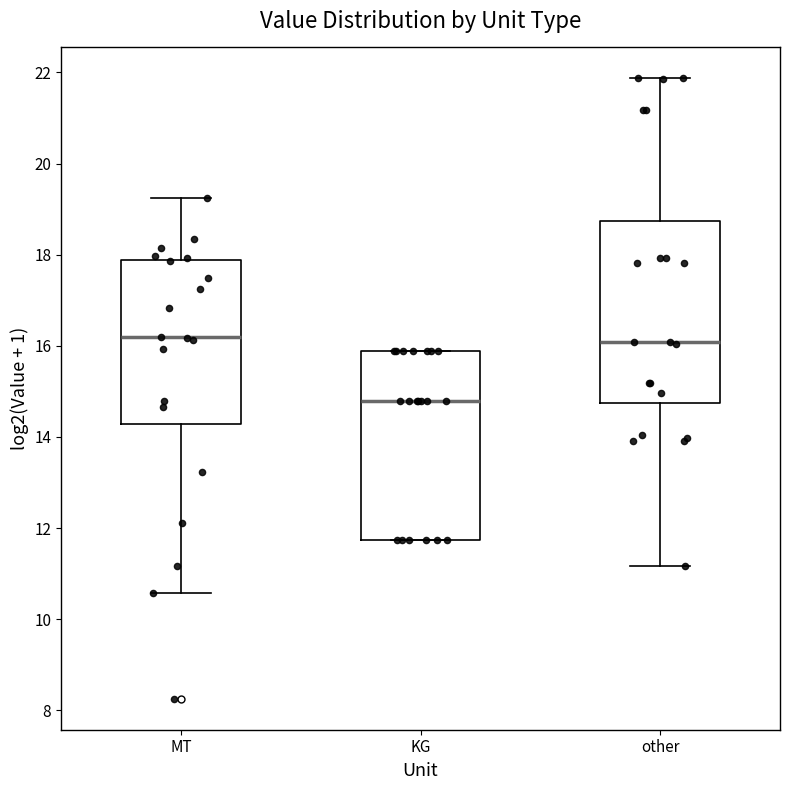

Where is the lower edge of the box for other on the y-axis? The values are not printed on the chart, so give them approximately, as read against the axis.

14.8